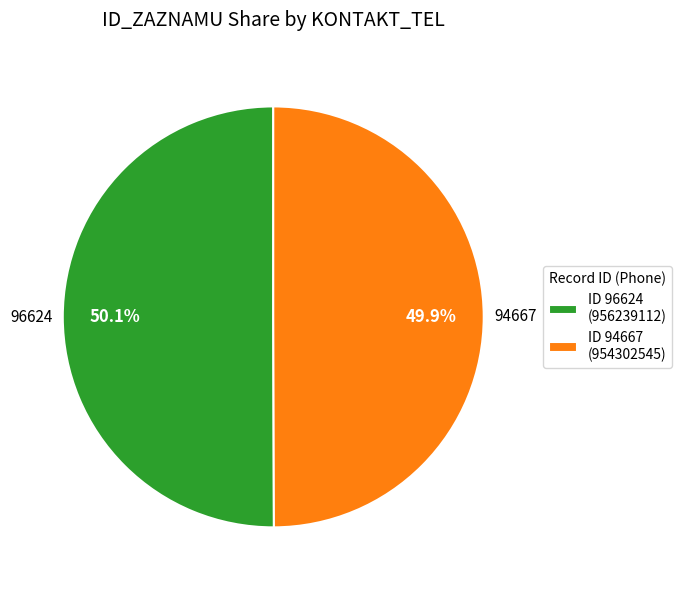

How many slices are in this pie chart?

2